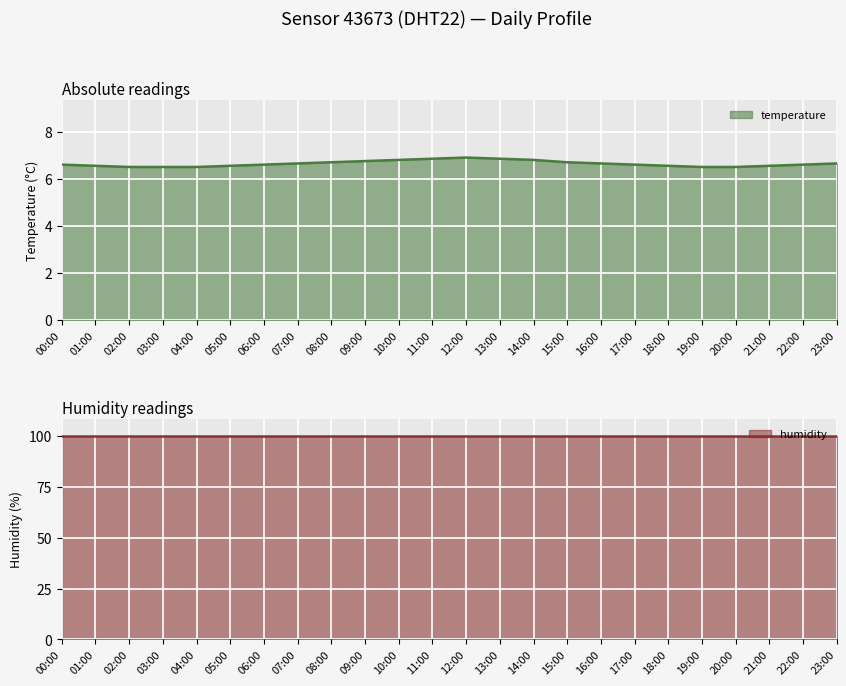

The value at 12:00 is 10.2. True or false?

False